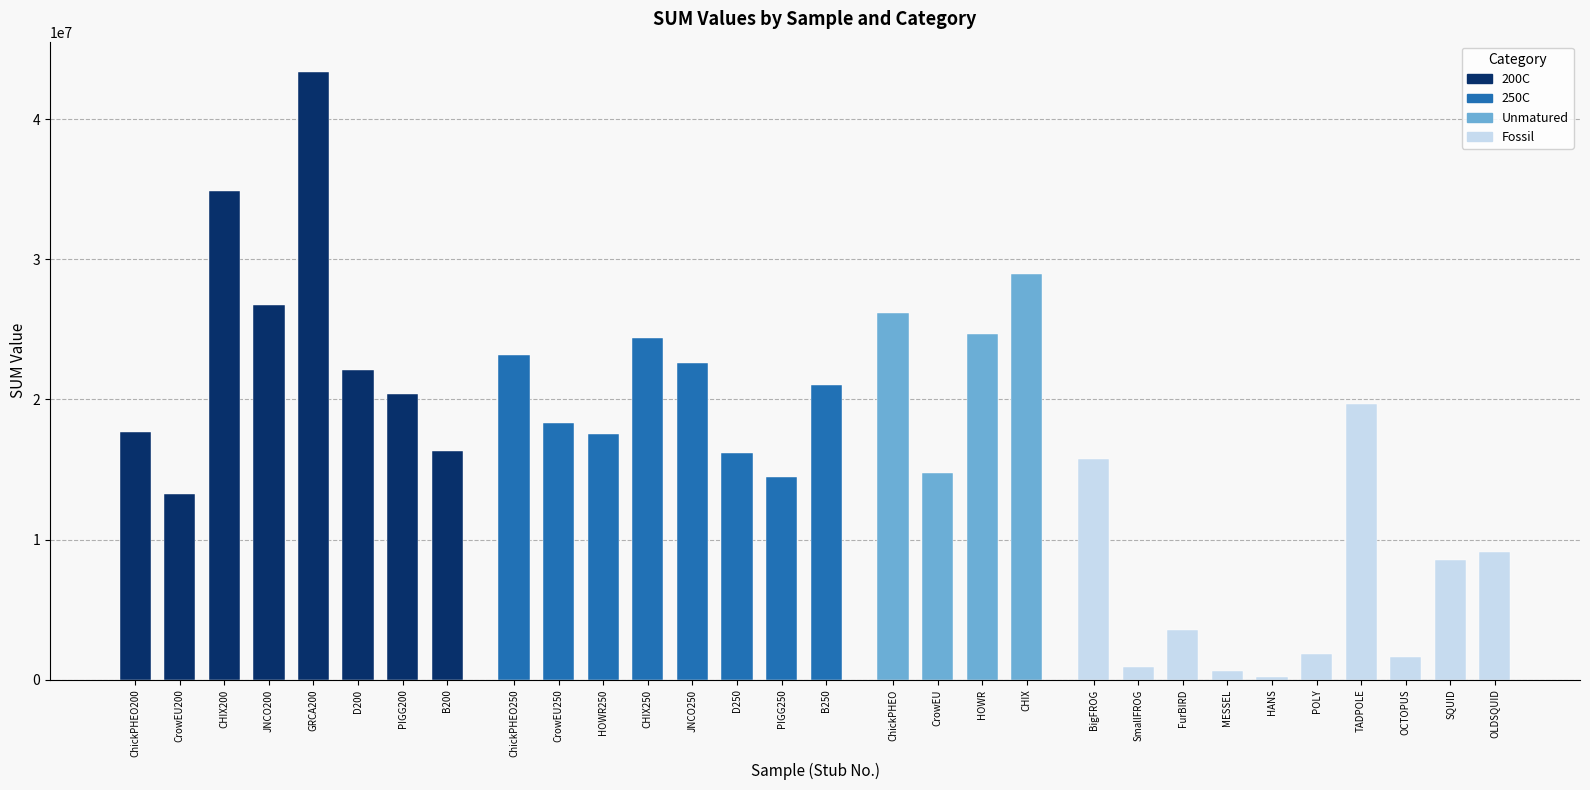

Which has a higher value, House Wren / Pigeon or Junco?

Junco